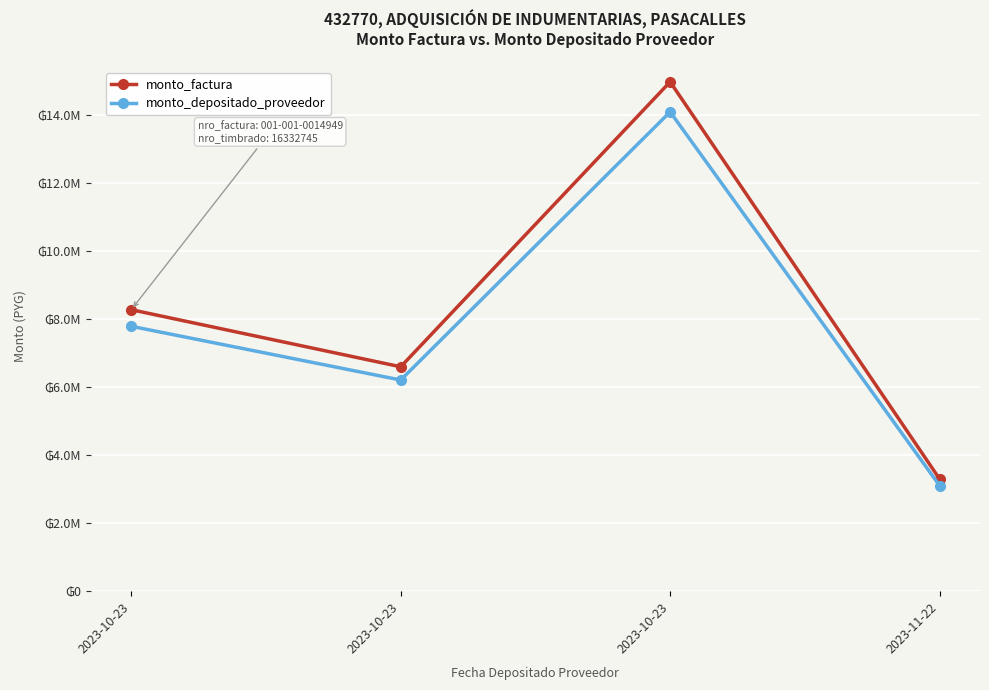

Is this an area chart (filled region under the line)?

No